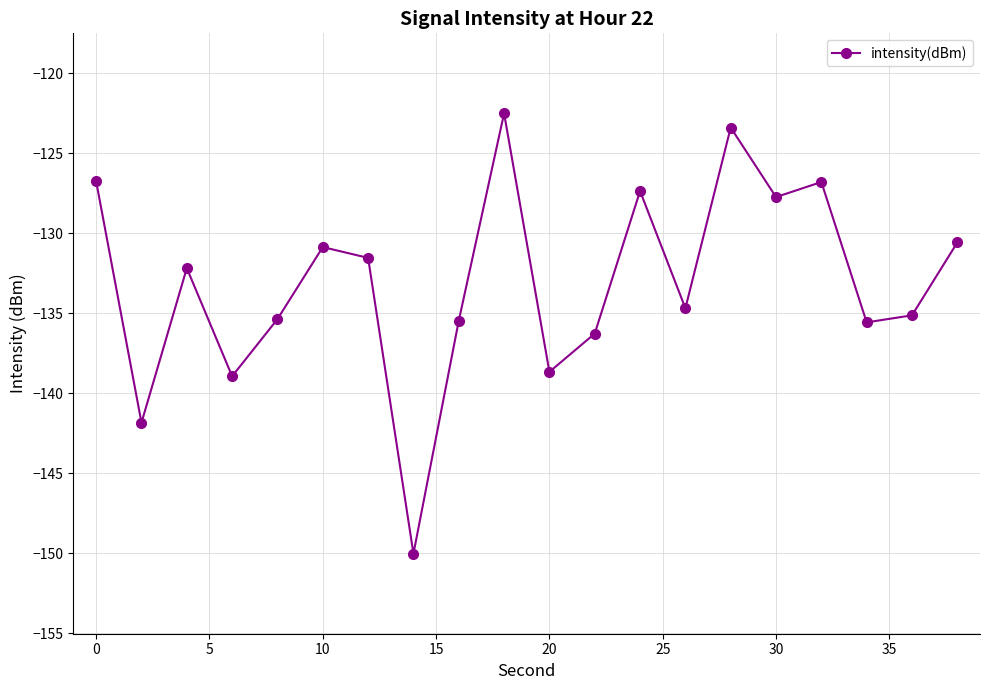

What is the difference between the maximum and minimum values?

27.5